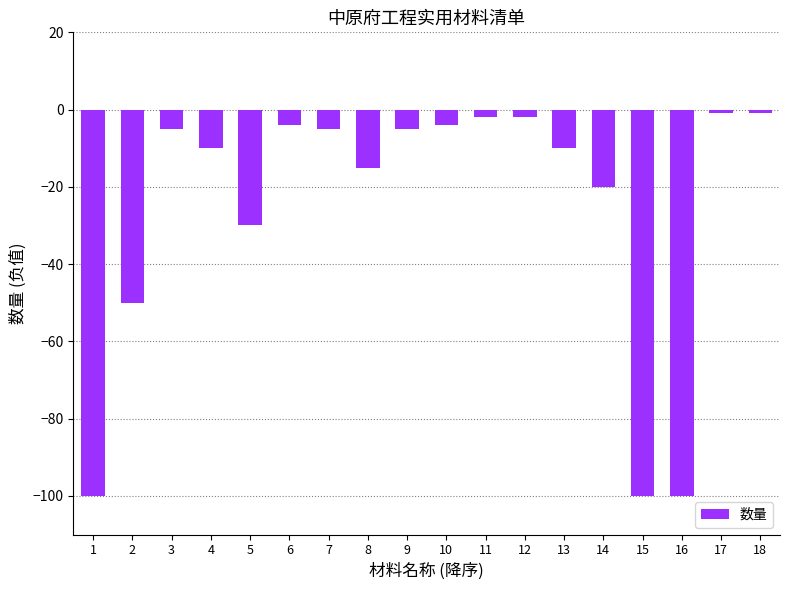

Count the number of data series in this chart.

1